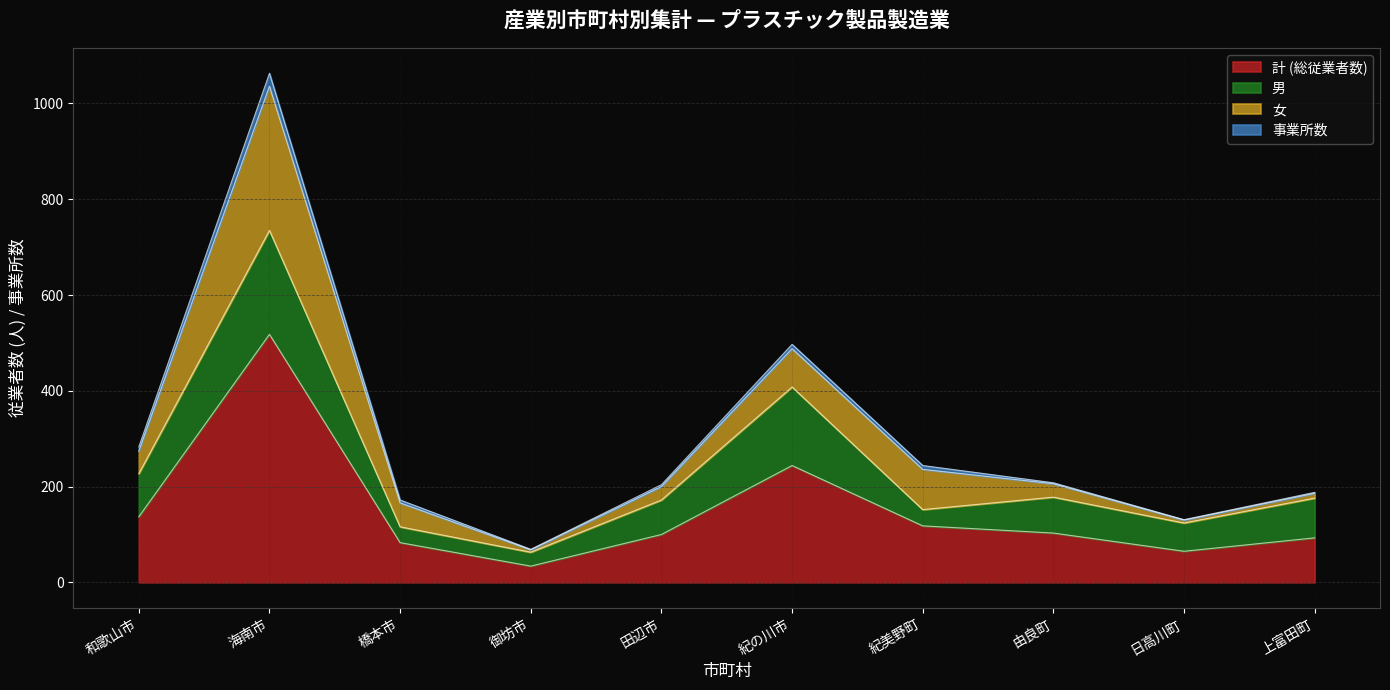

What is the difference between the maximum and minimum values in the 計 (総従業者数) series?

484